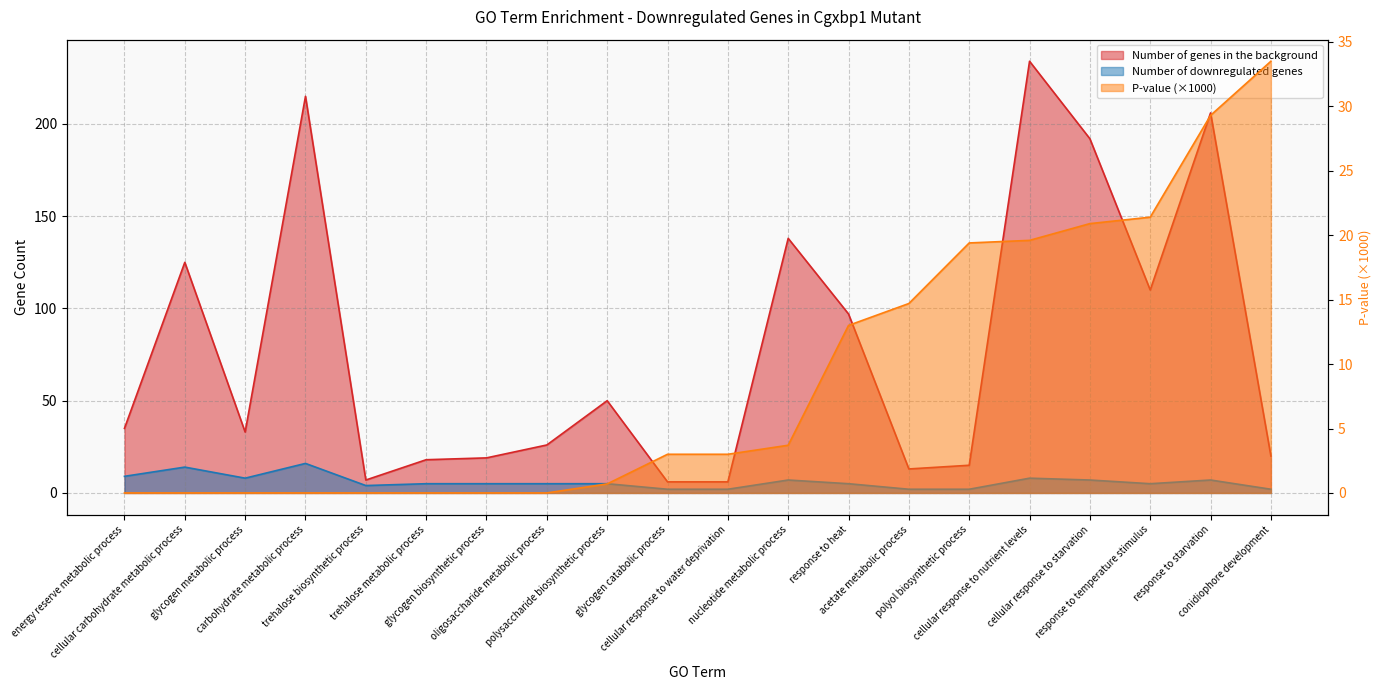

Which series has the largest range (max minus min)?

Number of genes in the background